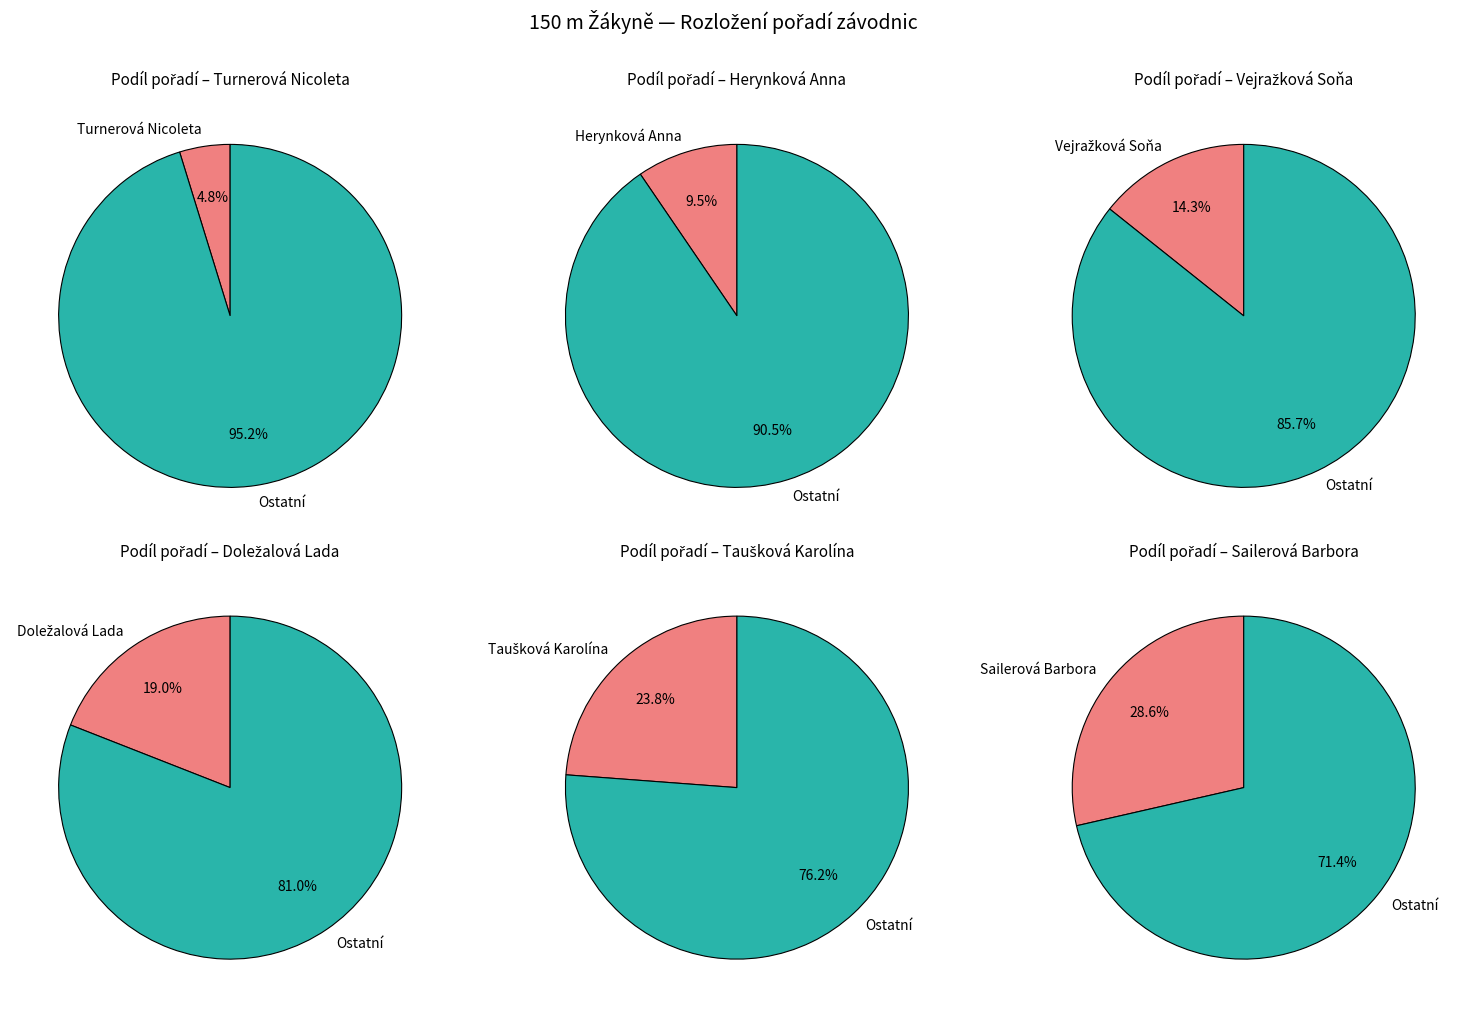

Rank the categories by value from lowest to highest.

Turnerová Nicoleta, Herynková Anna, Vejražková Soňa, Doležalová Lada, Taušková Karolína, Sailerová Barbora